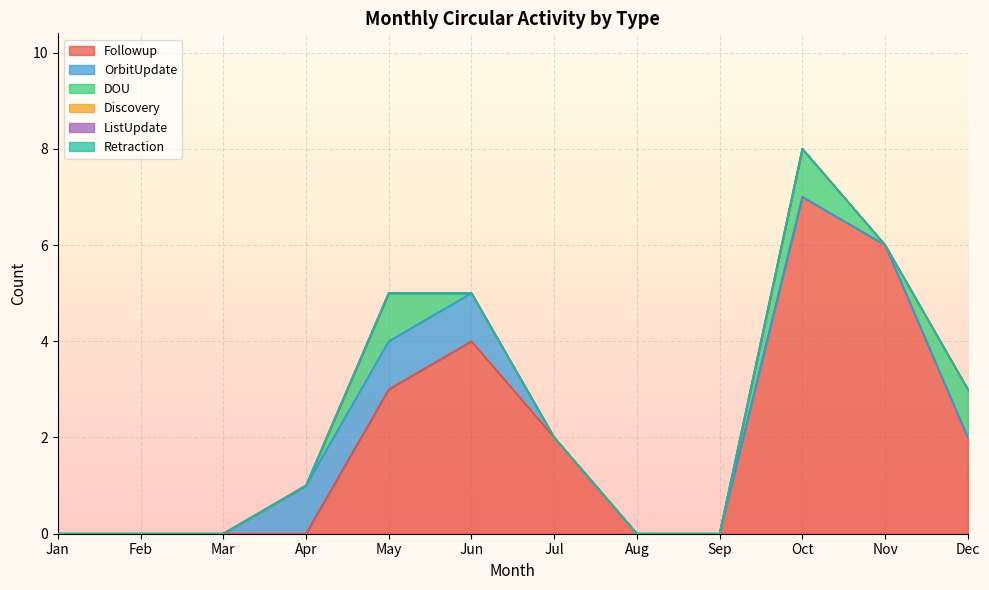

At how many categories does at least one series exceed 5?

2